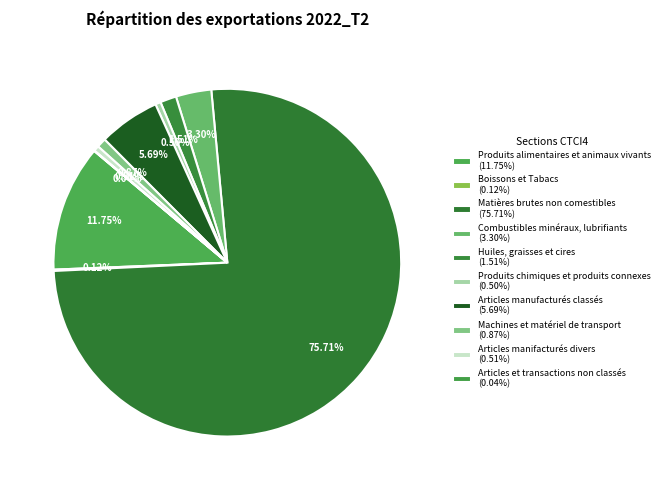

What is the total percentage of Boissons et Tabacs and Matières brutes non comestibles?

75.8%